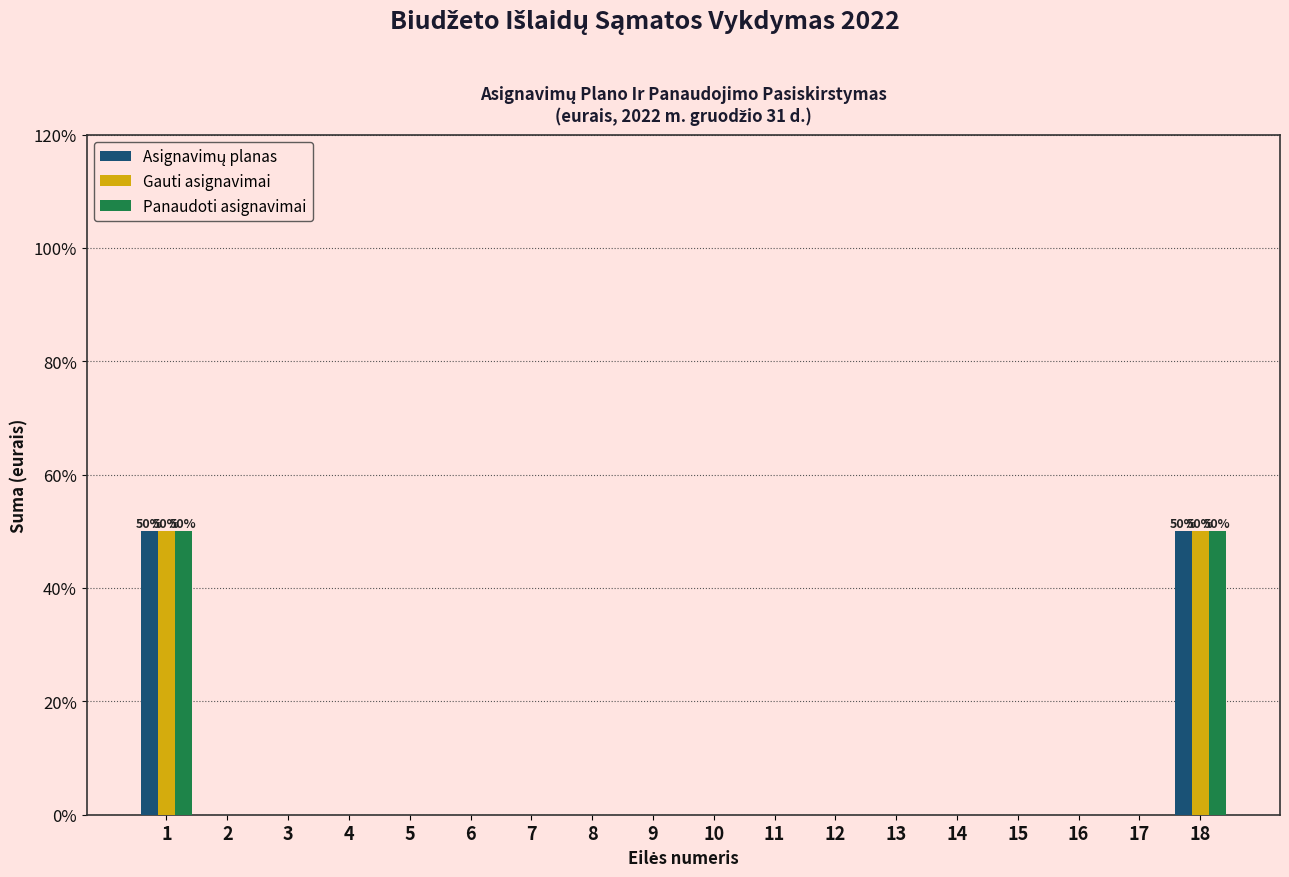

What is the highest value of the Panaudoti asignavimai series?

50